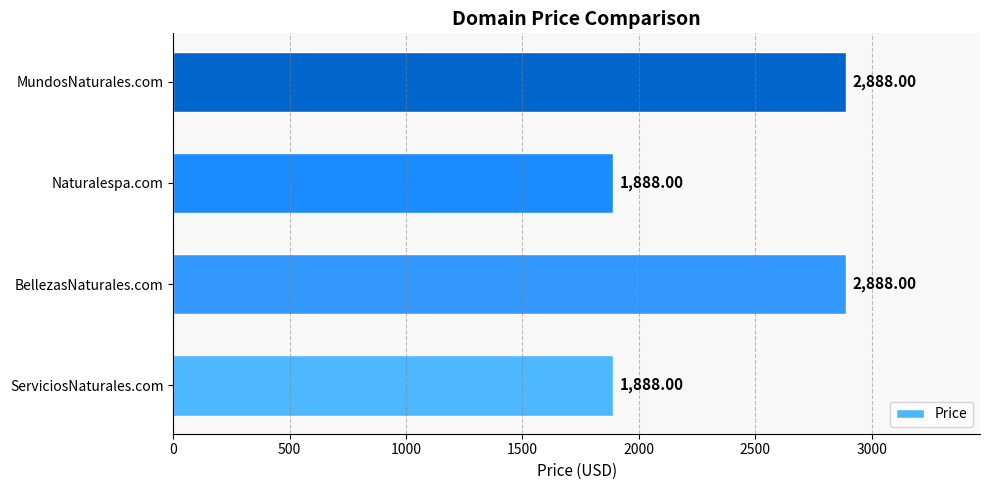

What is the difference between the maximum and minimum values?

1000